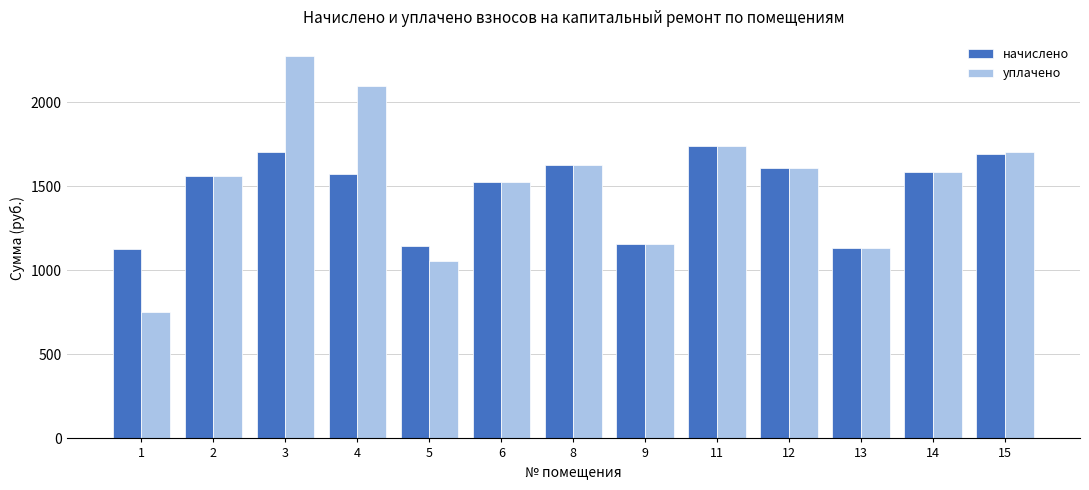

What is the sum of the уплачено values at 15 and 9?

2861.0